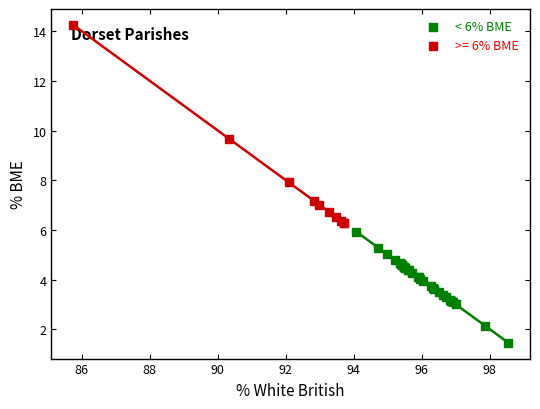

Which series contains the highest Y value?

>= 6% BME